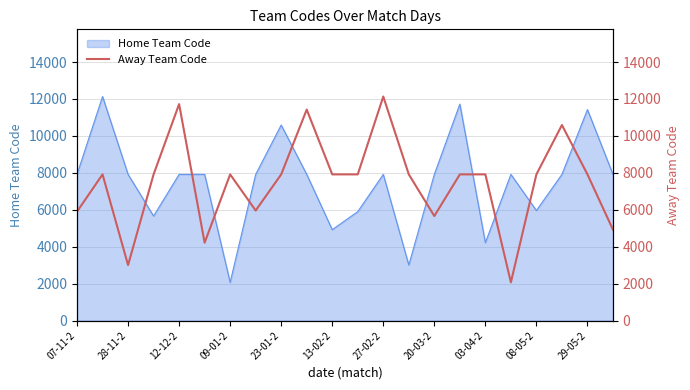

What is the minimum value for Home Team Code?

2068